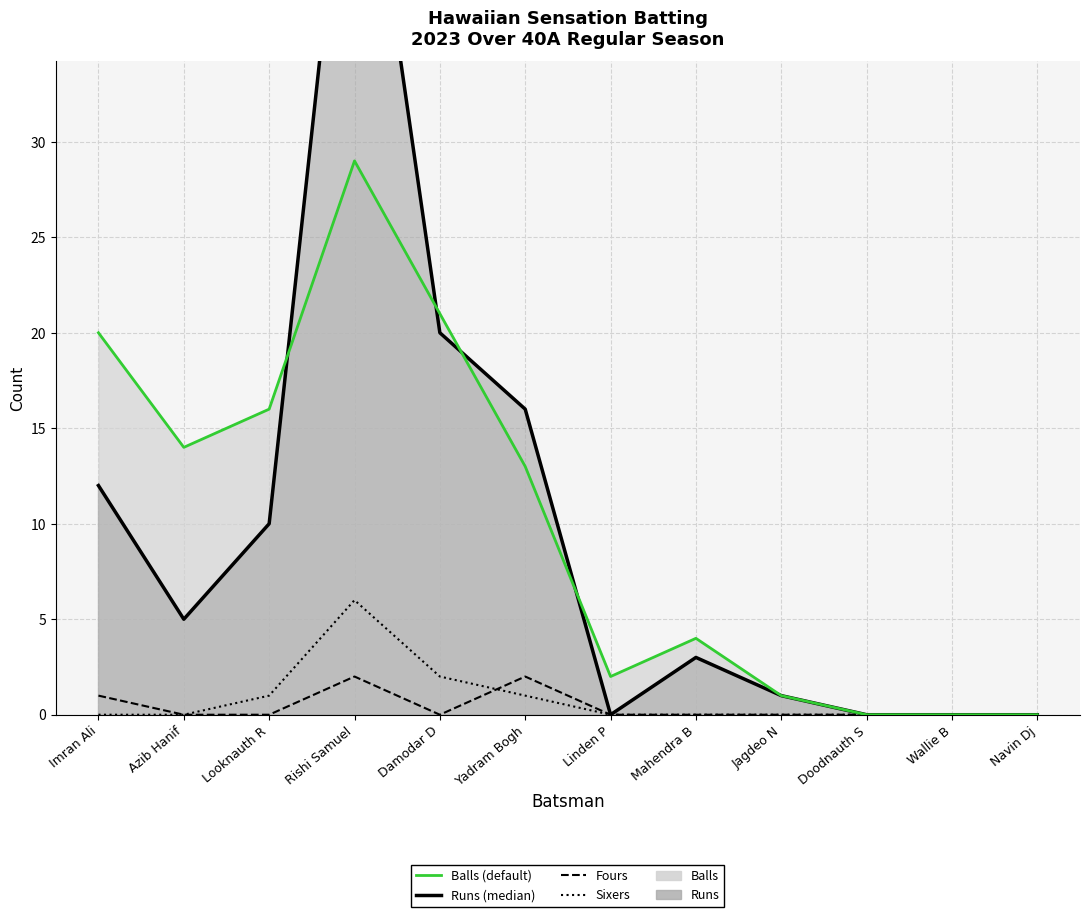

Which has a higher value, Rishi Samuel or Azib Hanif?

Rishi Samuel